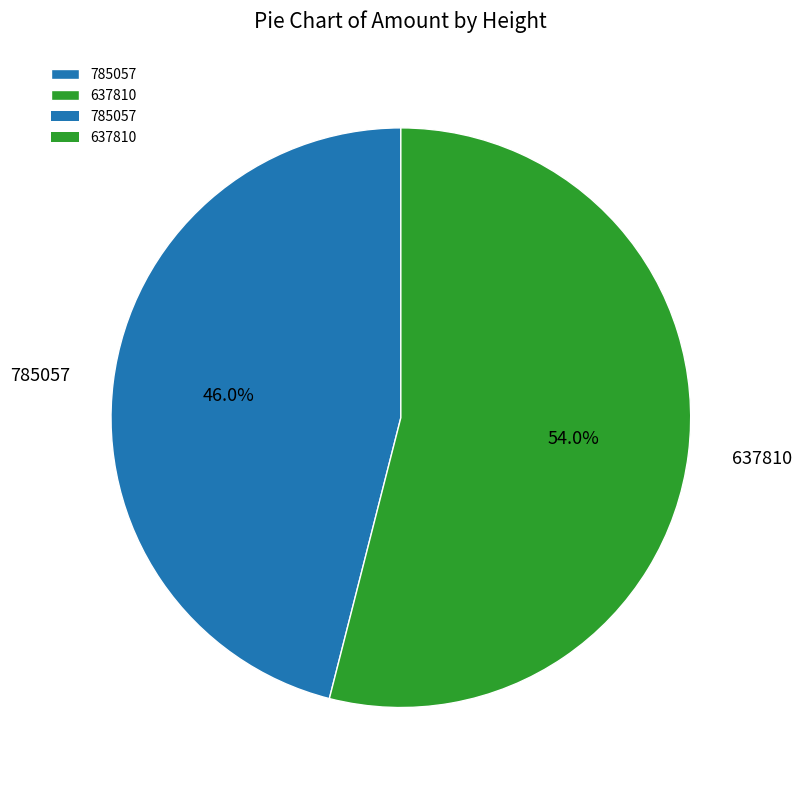

Is there any slice that represents more than half of the pie?

Yes